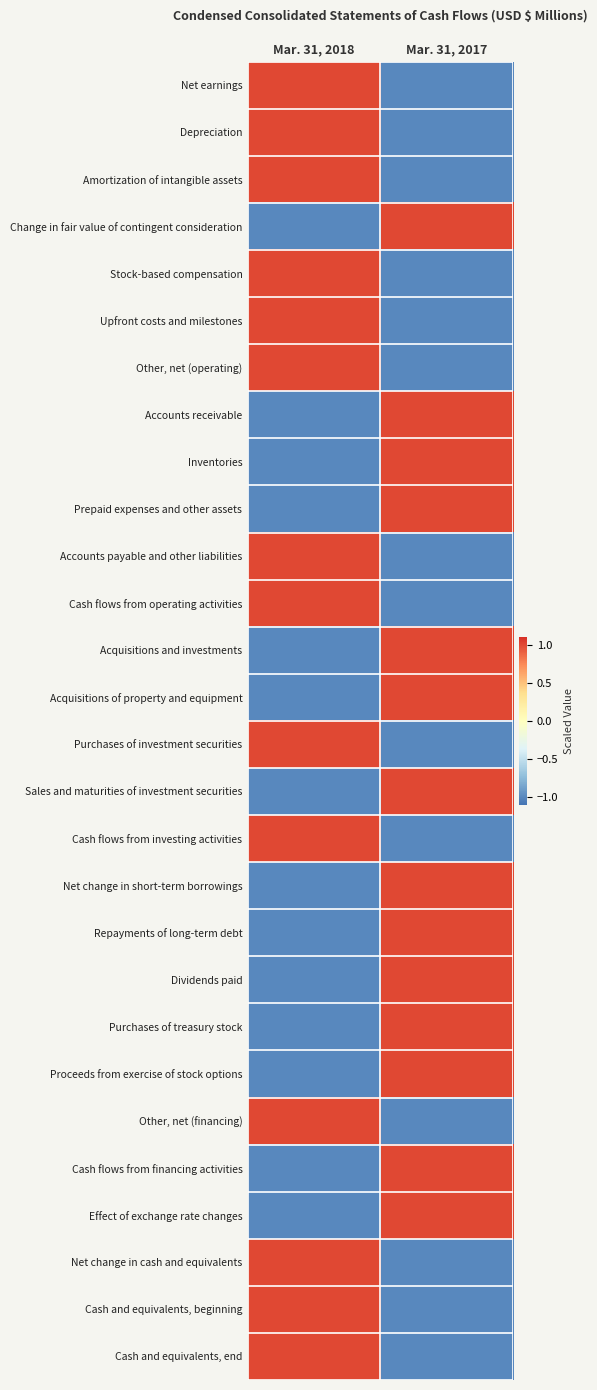

Rank the series by their maximum value, from lowest to highest.

Net earnings, Depreciation, Amortization of intangible assets, Change in fair value of contingent consideration, Stock-based compensation, Upfront costs and milestones, Other, net (operating), Accounts receivable, Inventories, Prepaid expenses and other assets, Accounts payable and other liabilities, Cash flows from operating activities, Acquisitions and investments, Acquisitions of property and equipment, Purchases of investment securities, Sales and maturities of investment securities, Cash flows from investing activities, Net change in short-term borrowings, Repayments of long-term debt, Dividends paid, Purchases of treasury stock, Proceeds from exercise of stock options, Other, net (financing), Cash flows from financing activities, Effect of exchange rate changes, Net change in cash and equivalents, Cash and equivalents, beginning, Cash and equivalents, end